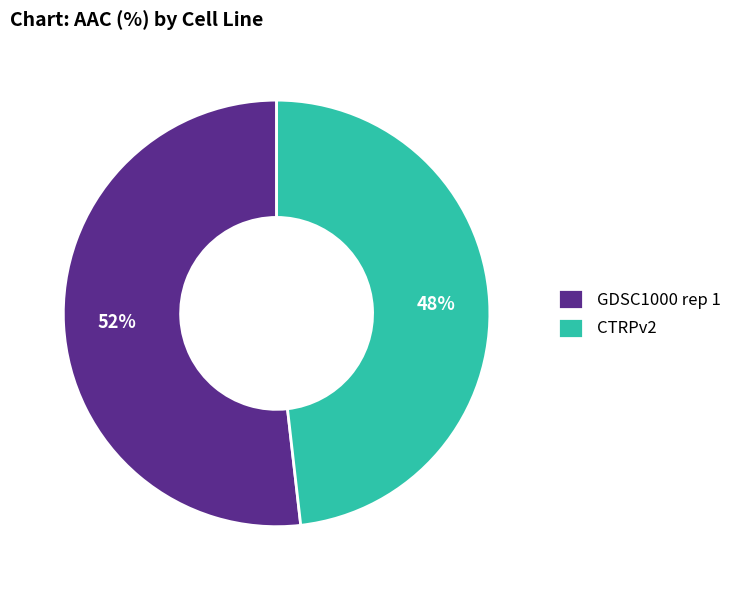

How many segments does this pie chart have?

2